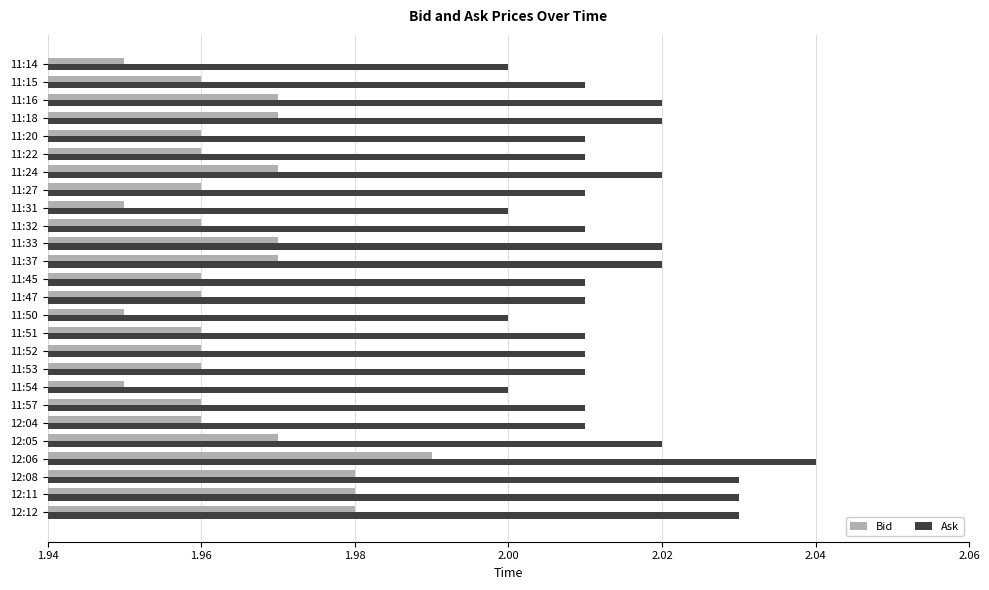

At which category is the sum across all series the highest?

12:06